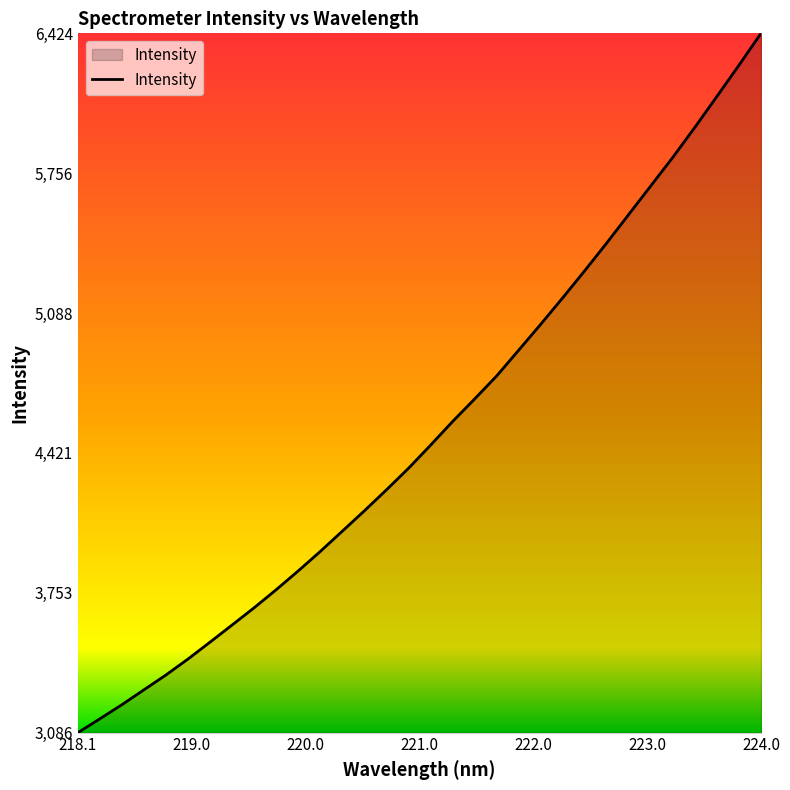

What is the maximum value shown in the chart?

6424.2